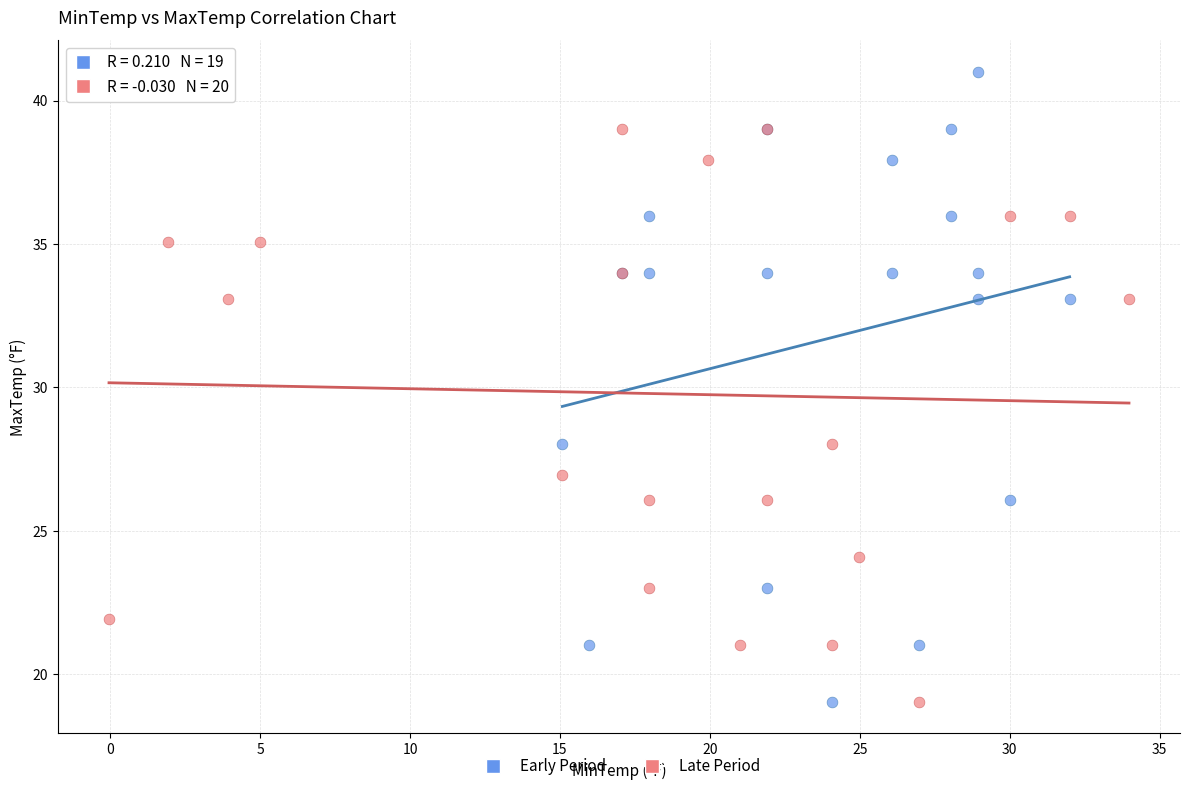

Which series has the widest spread of Y values?

Early Period